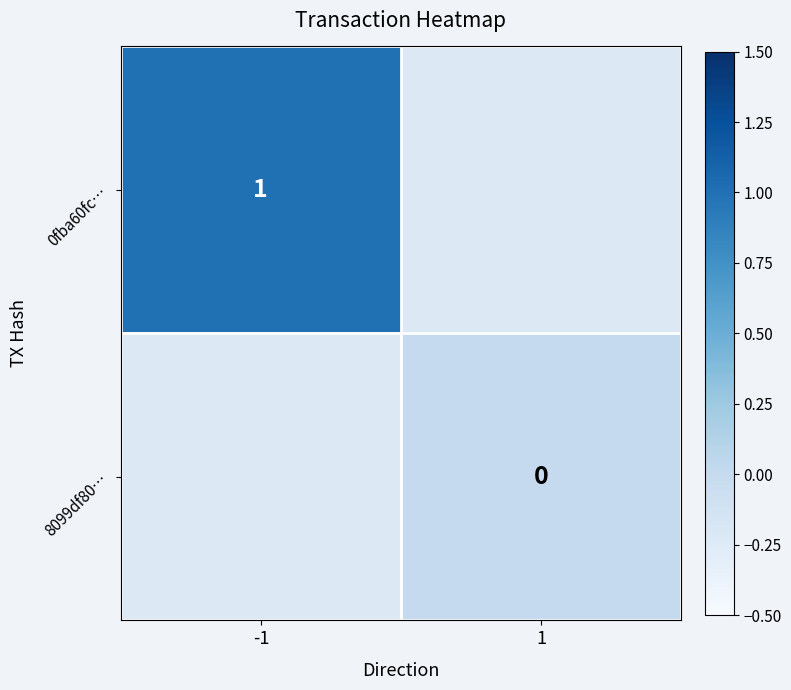

Is the value of 0fba60fc… at -1 greater than the value of 8099df80… at 1?

Yes